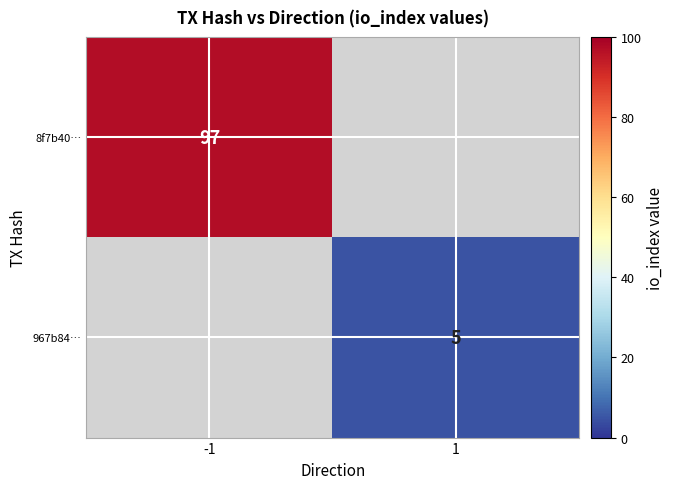

Is it true that 8f7b40… equals 97 at -1?

True